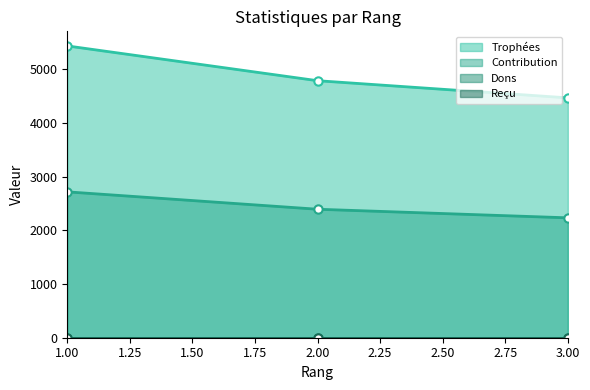

How many Contribution values are between 2234 and 2718?

3